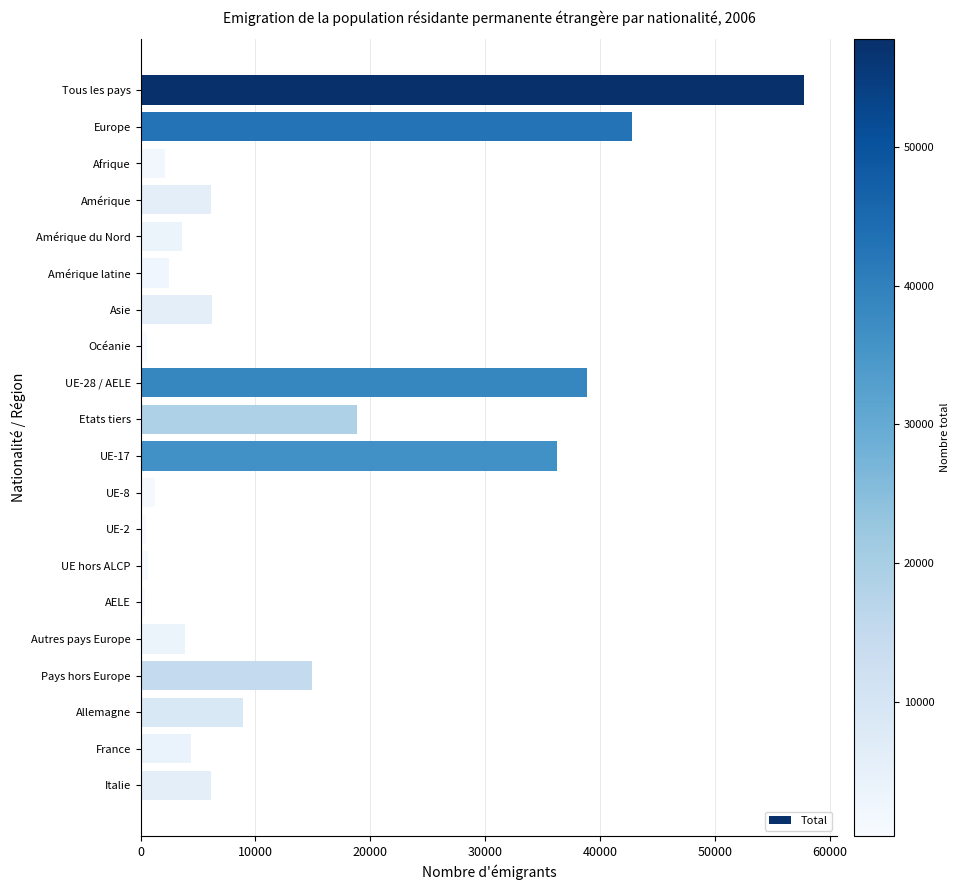

At which label is the value closest to 29043?

UE-17